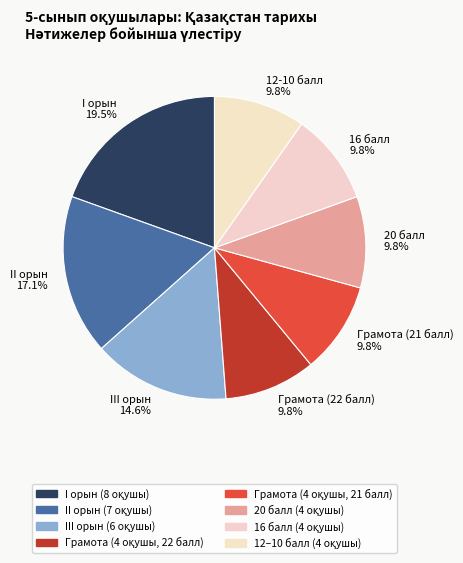

Is there any slice that represents more than half of the pie?

No